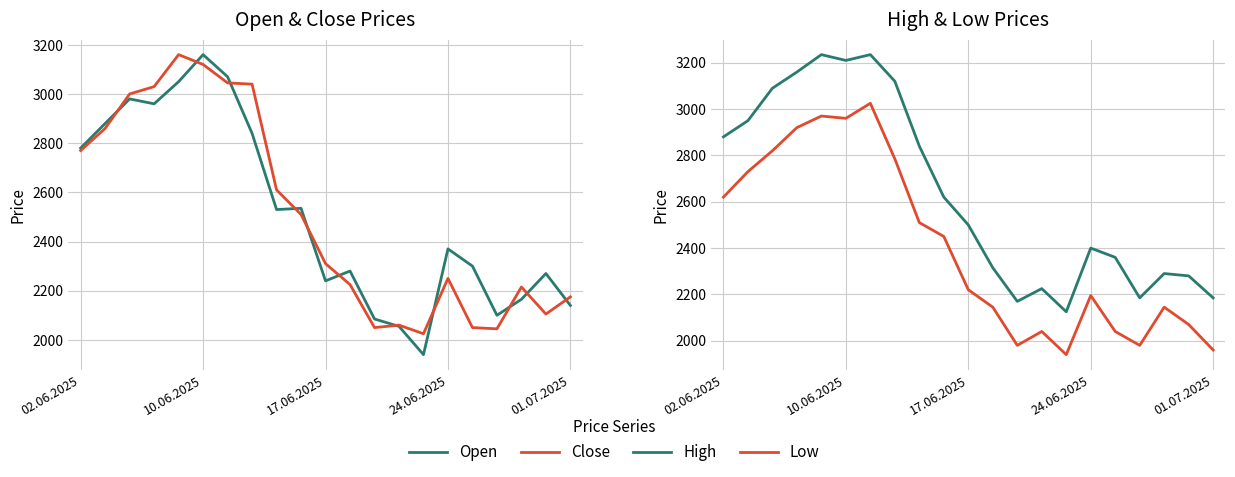

Is the value of Low at 5 greater than the value of Close at 9?

Yes